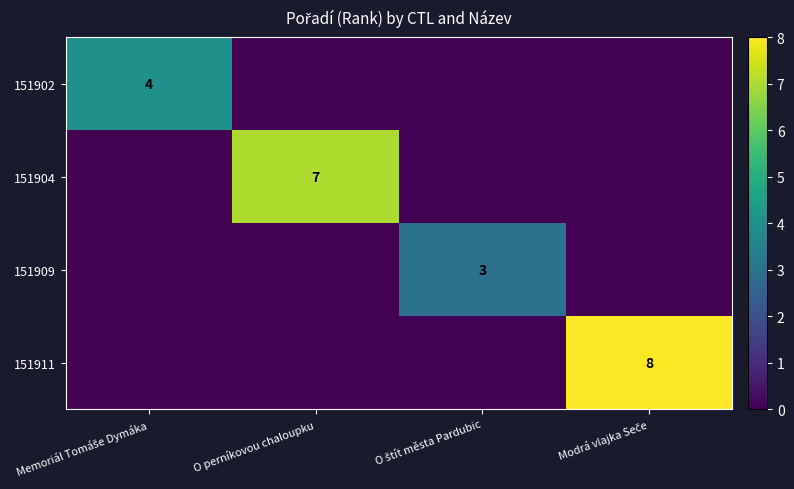

Count the 151909 values in the range 0 to 3.

4